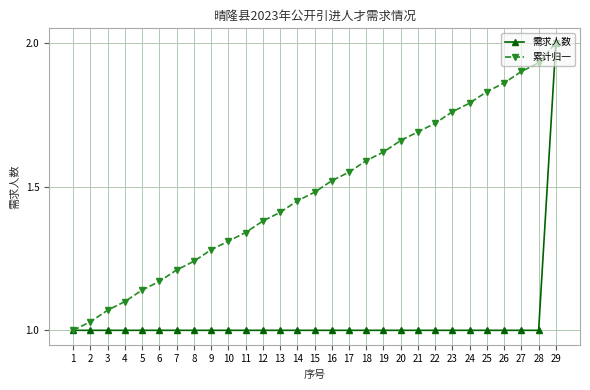

True or false: 需求人数 has a value of 0.6 at 27.

False